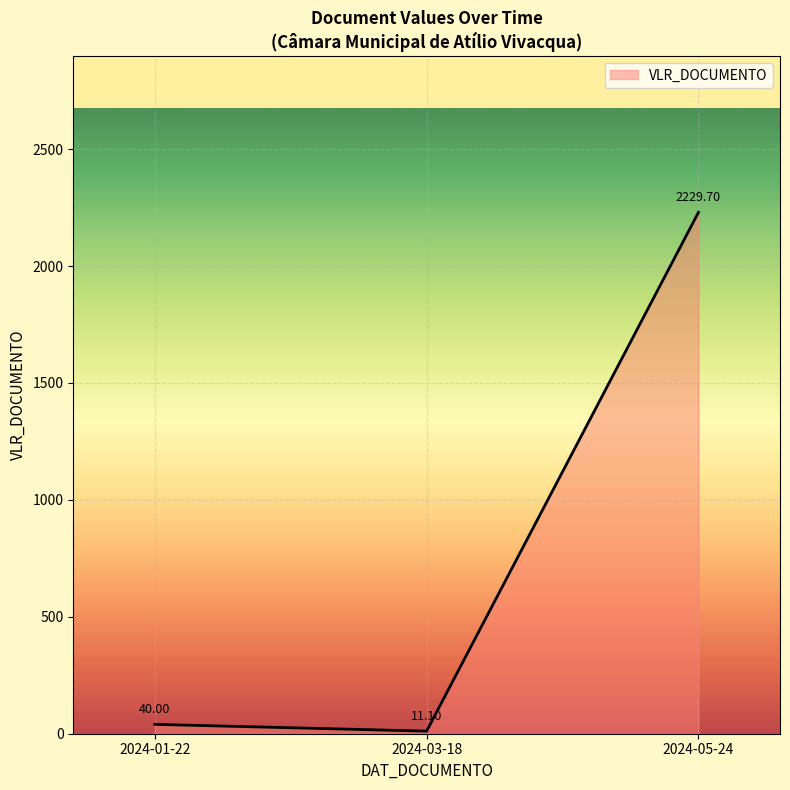

What is the ratio of the value at 2024-05-24 to the value at 2024-03-18?

200.9